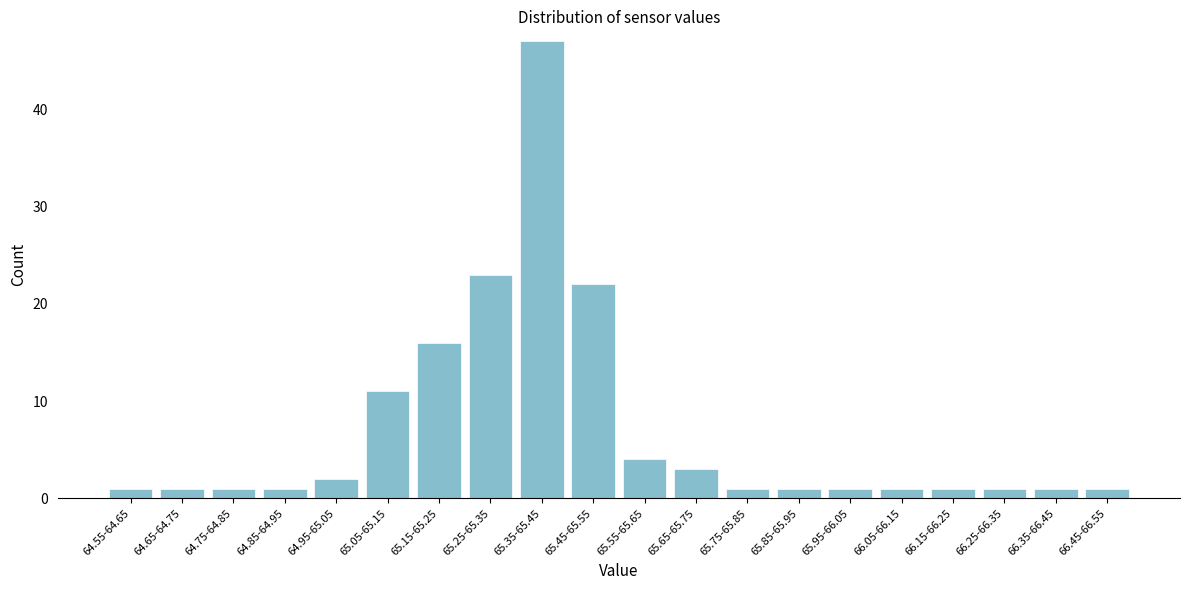

Reading left to right, what are all the values shown in this chart?

1	1	1	1	2	11	16	23	47	22	4	3	1	1	1	1	1	1	1	1